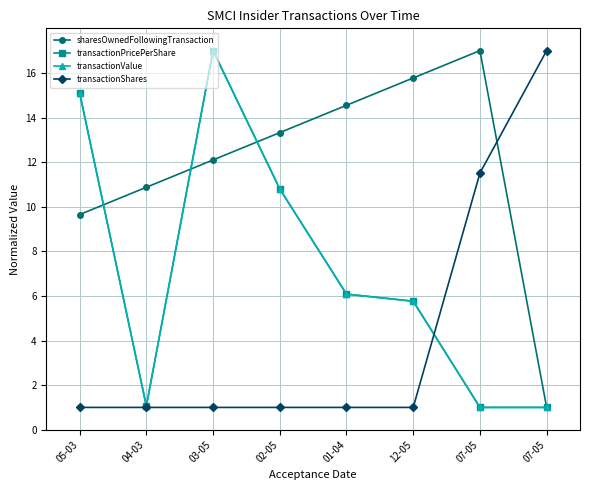

What is the difference between the second highest and second lowest values in the transactionPricePerShare series?

14.1